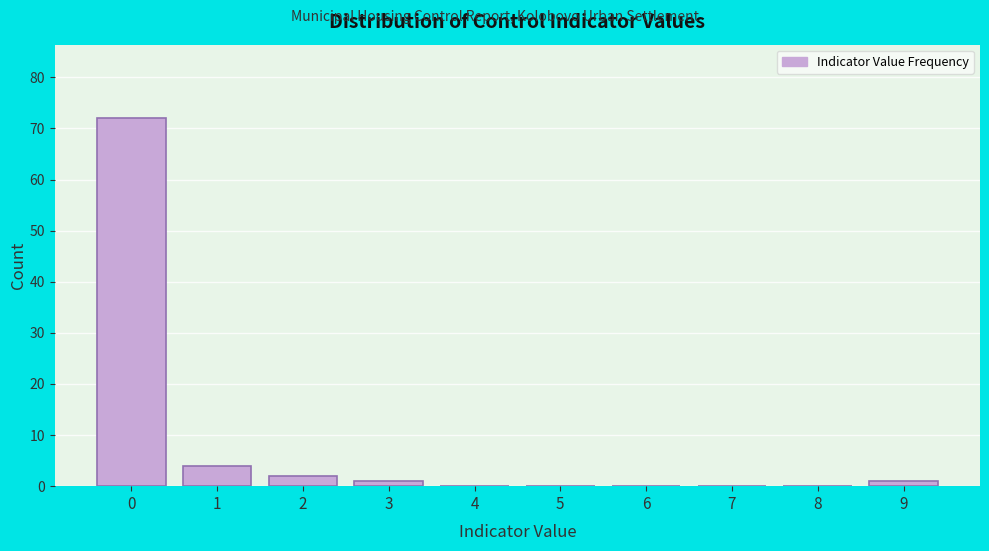

Reading left to right, list all the values displayed in this chart.

0=72	1=4	2=2	3=1	4=0	5=0	6=0	7=0	8=0	9=1